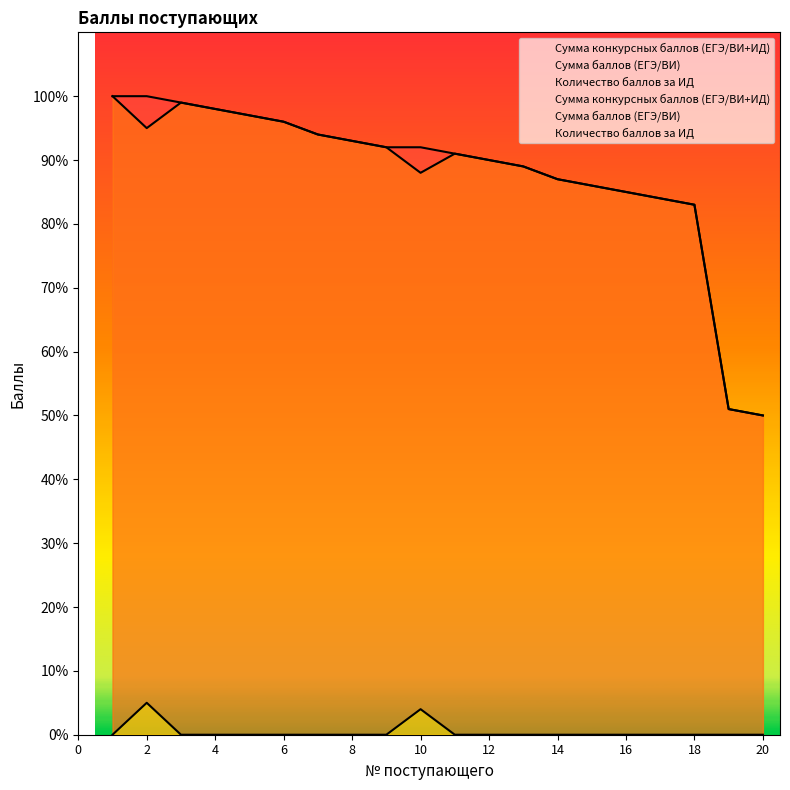

Which category has the highest value across all series?

1